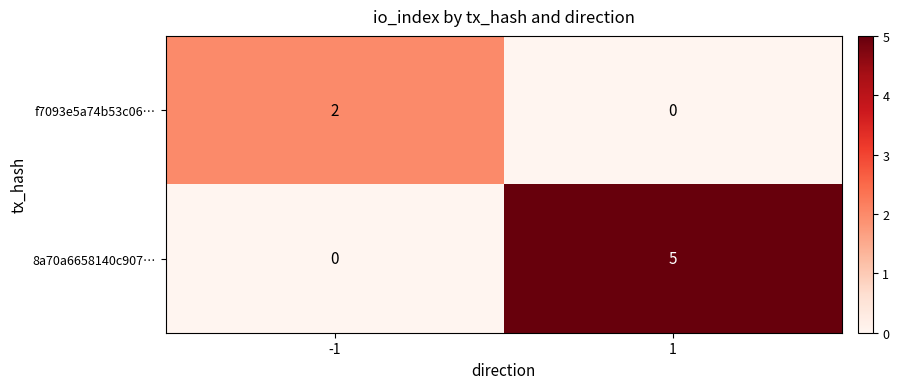

What is the sum of all 8a70a6658140c907… values?

5